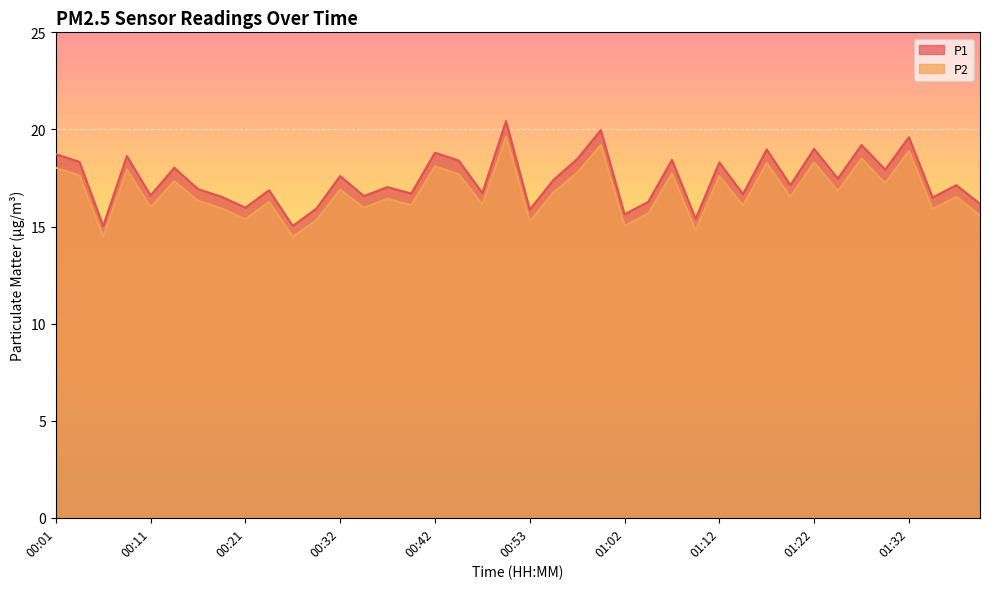

Does the chart display data point markers on the line(s)?

No